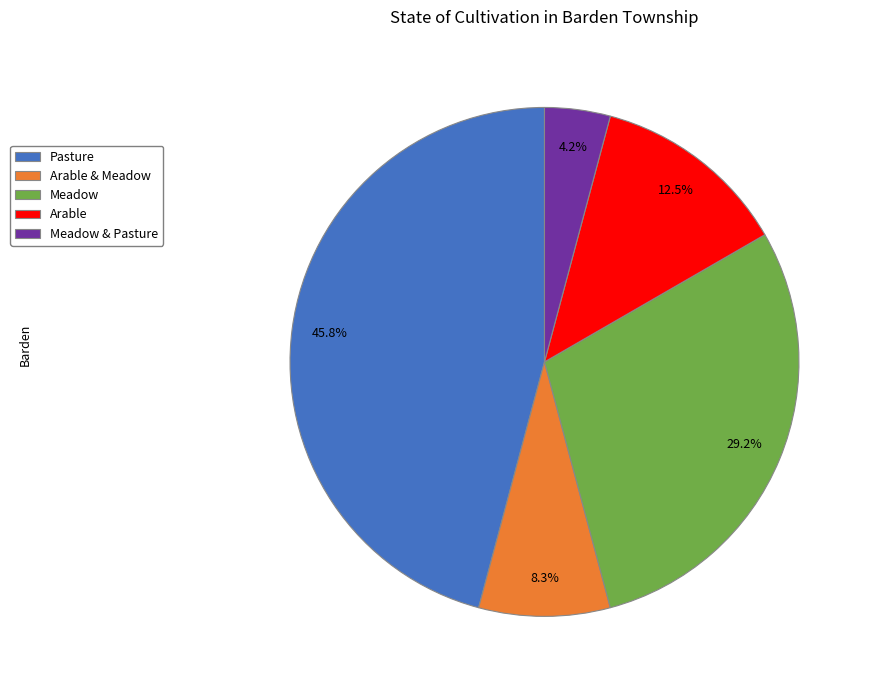

What percentage is NOT represented by Pasture?

54.2%